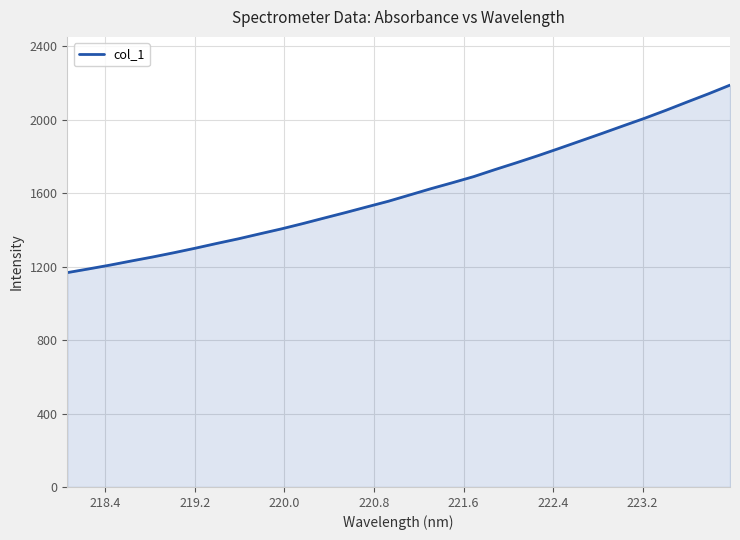

True or false: the data has more than 2 interior local peaks.

False